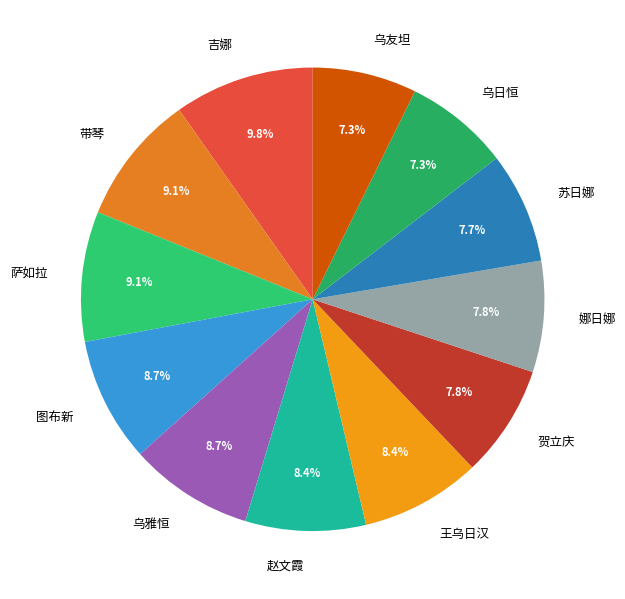

Which slice is the largest?

吉娜